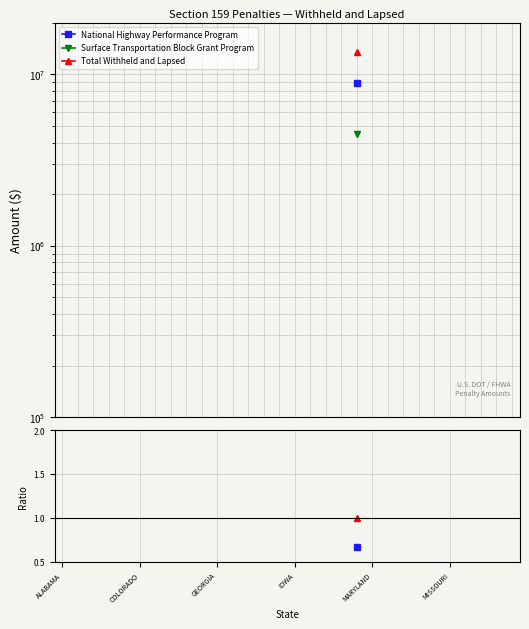

What are all the series names shown in the legend?

National Highway Performance Program, Surface Transportation Block Grant Program, Total Withheld and Lapsed